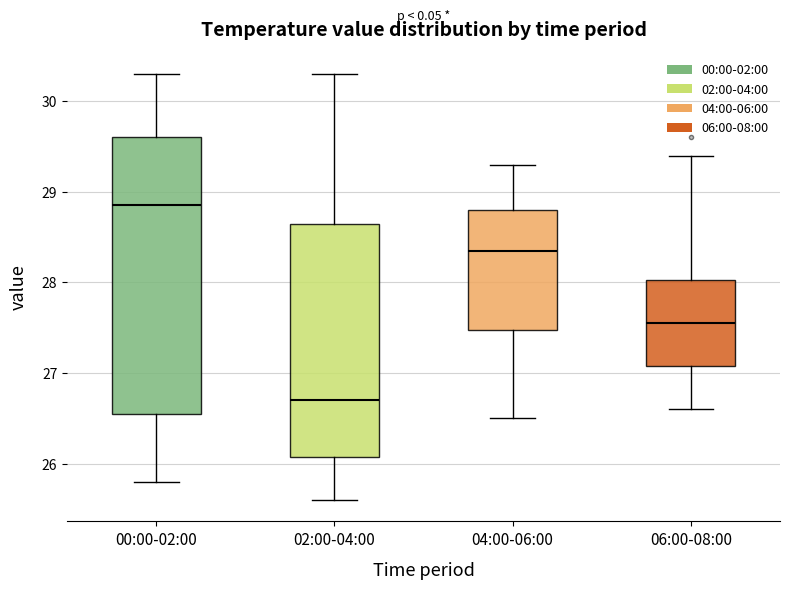

Which box's median line is the lowest?

02:00-04:00